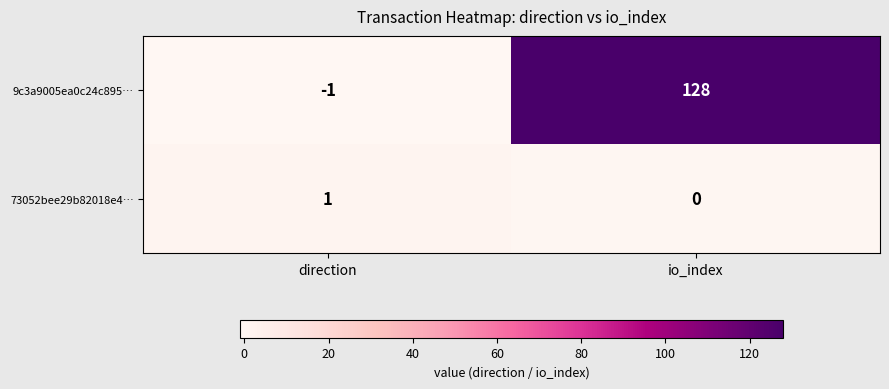

Rank the series by their average value, from highest to lowest.

9c3a9005ea0c24c895…, 73052bee29b82018e4…